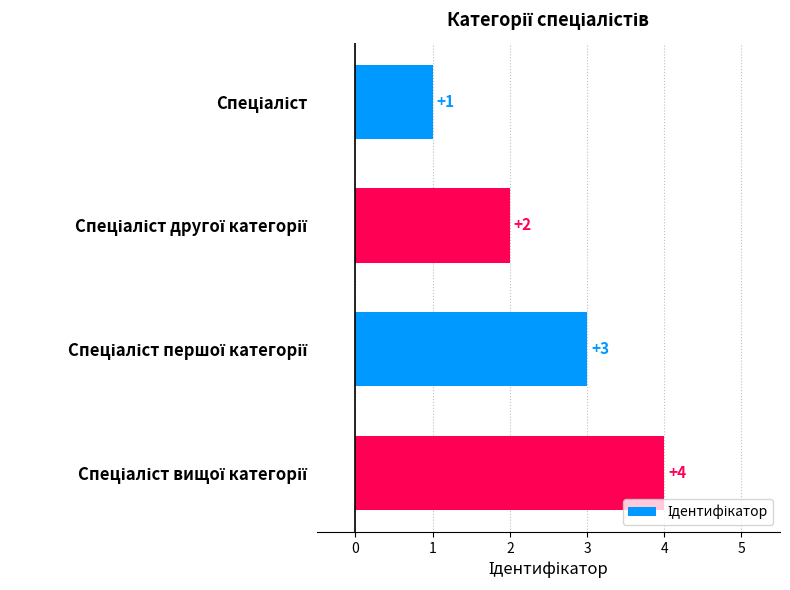

What is the sum of all values?

10